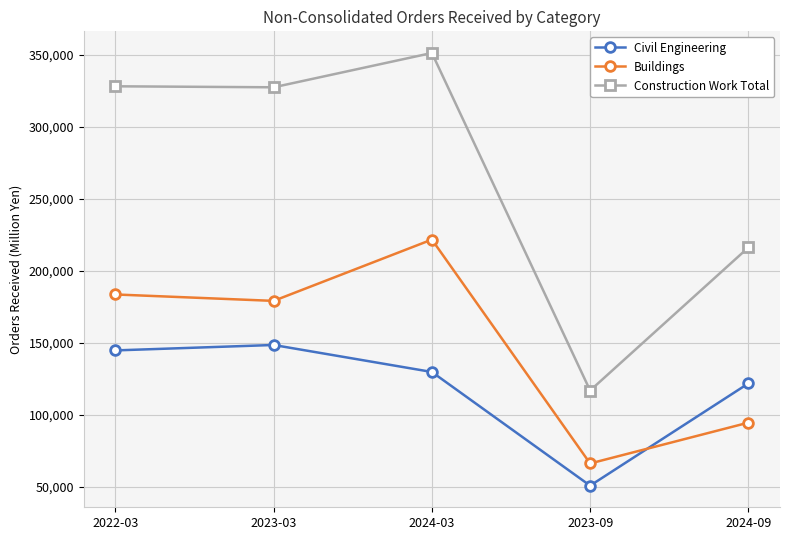

What is the difference between the maximum and second lowest values in the Buildings series?

127180